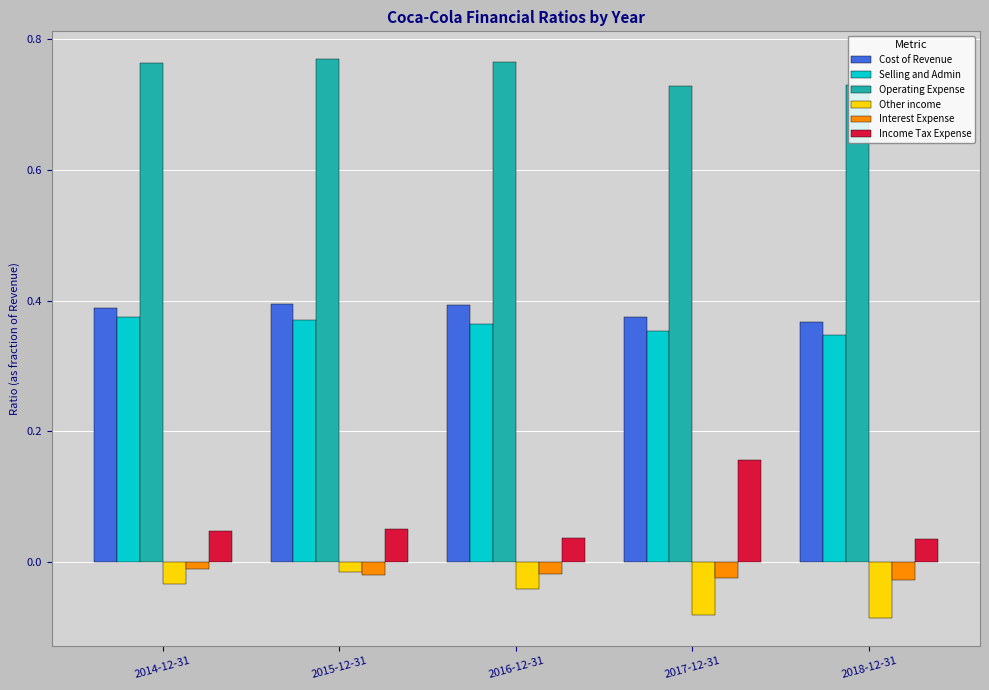

Which series has the largest range (max minus min)?

Income Tax Expense